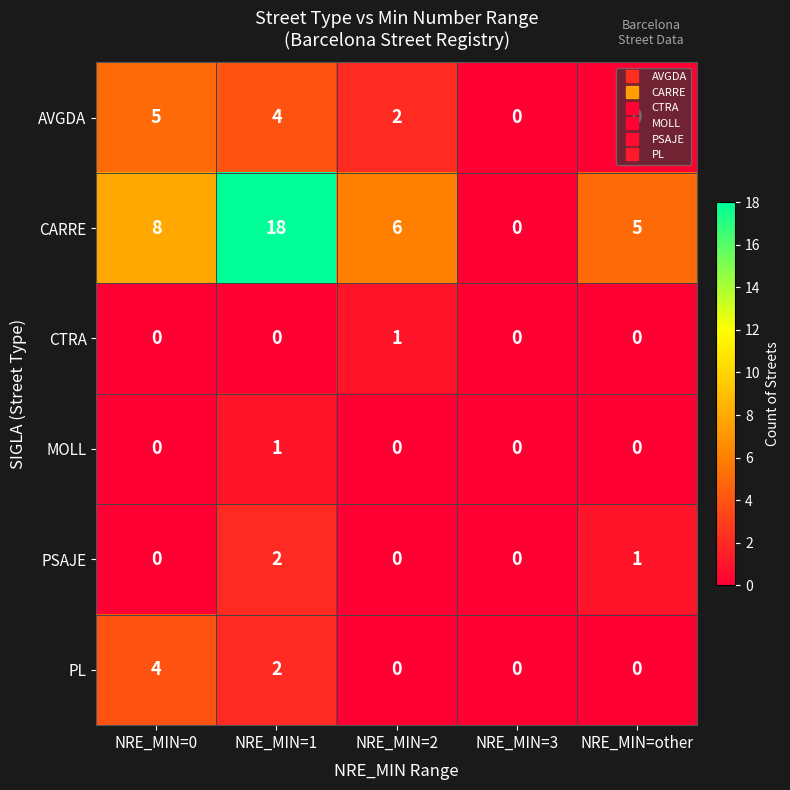

What is the difference between the highest and lowest values at NRE_MIN=2?

6